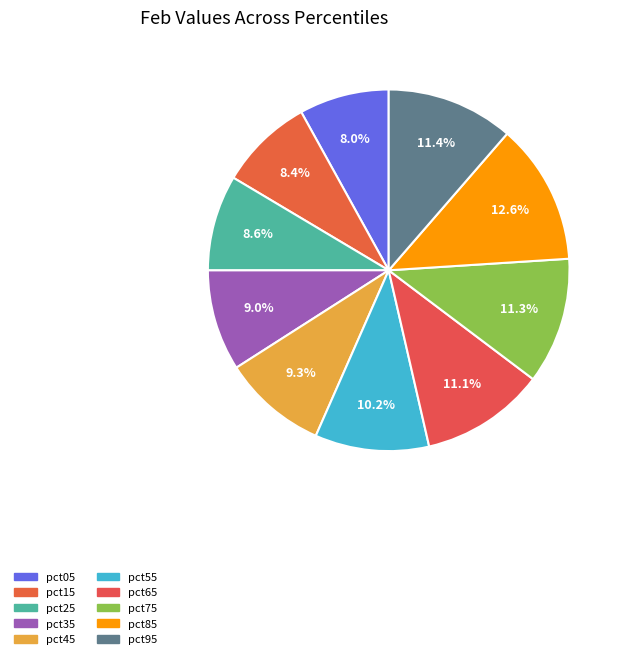

What is the smallest slice in the pie chart?

pct05